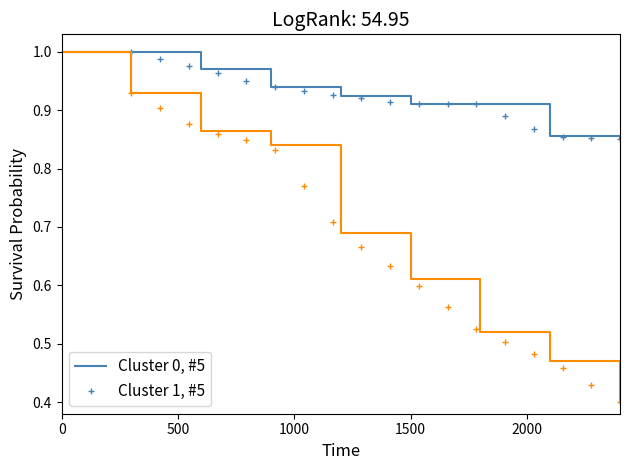

How many lines are shown in the chart?

2